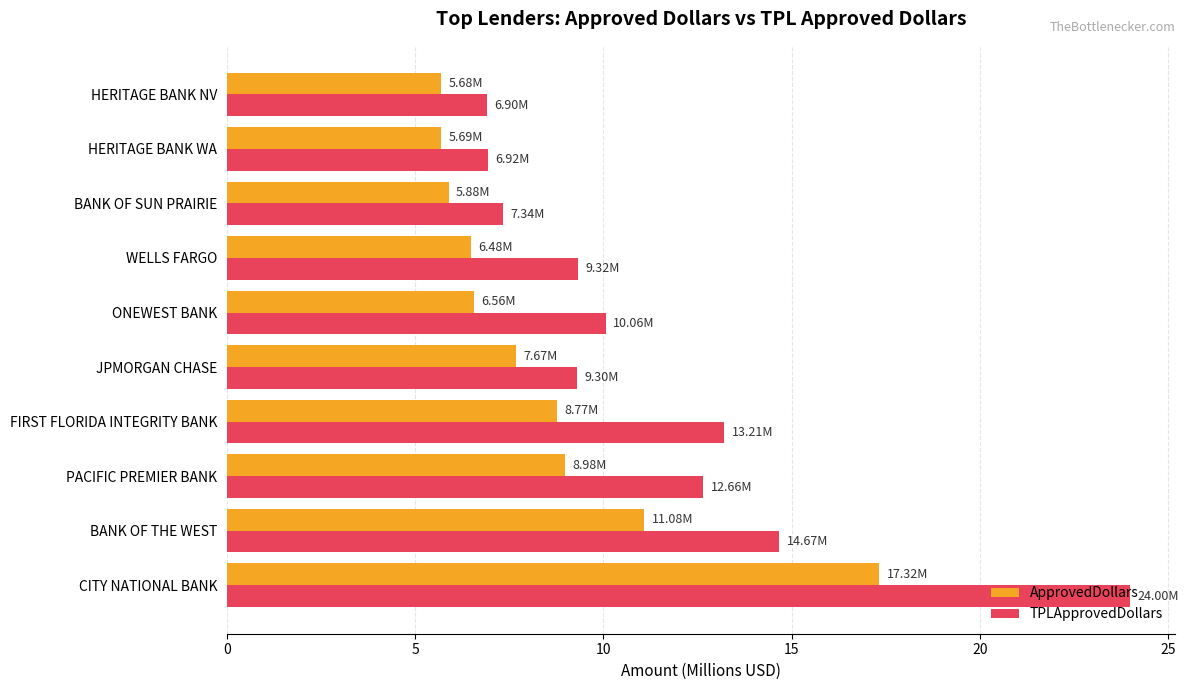

Rank the series by their maximum value, from highest to lowest.

TPLApprovedDollars, ApprovedDollars